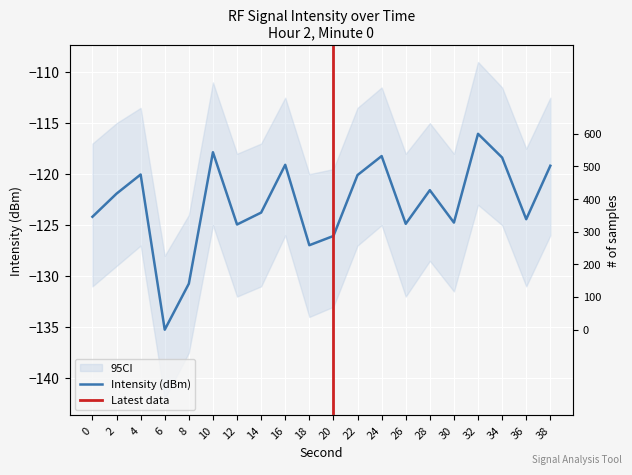

Reading right to left, what are all the values shown in this chart?

38=-119.2	36=-124.4	34=-118.4	32=-116.0	30=-124.7	28=-121.6	26=-124.9	24=-118.2	22=-120.1	20=-126.1	18=-127.0	16=-119.1	14=-123.8	12=-124.9	10=-117.9	8=-130.7	6=-135.2	4=-120.0	2=-121.9	0=-124.2